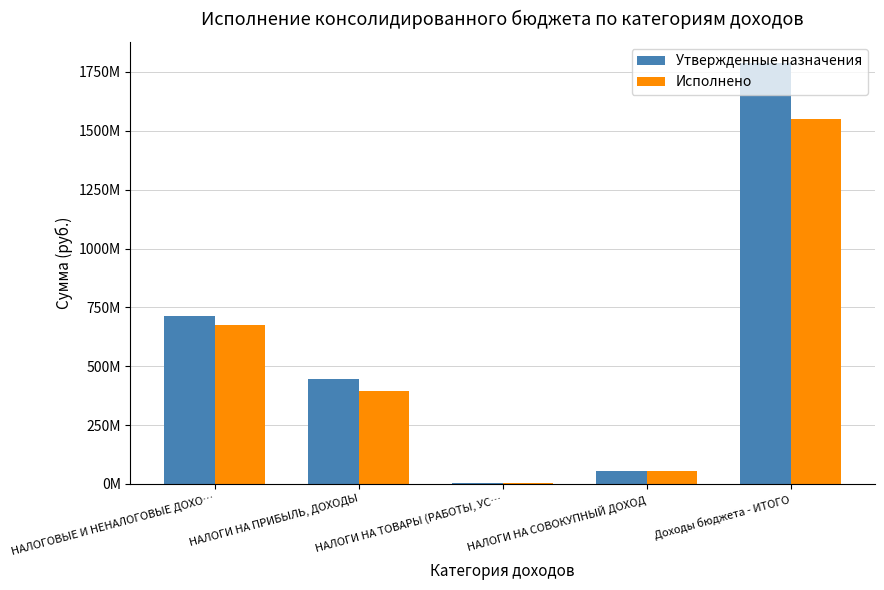

What is the total value across all series at НАЛОГОВЫЕ И НЕНАЛОГОВЫЕ ДОХО…?

1384951022.2